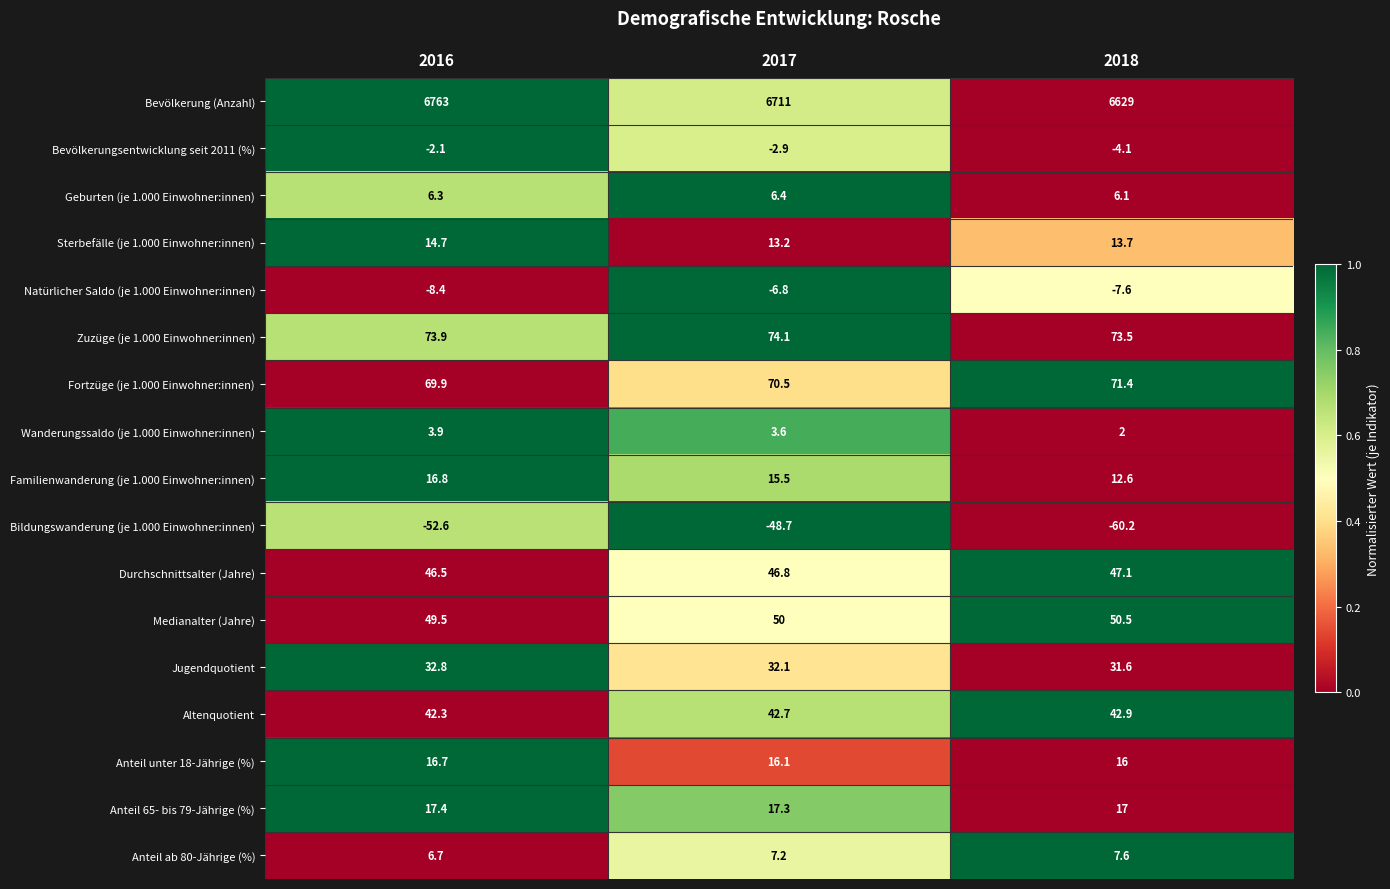

How many data points does each series have?

3